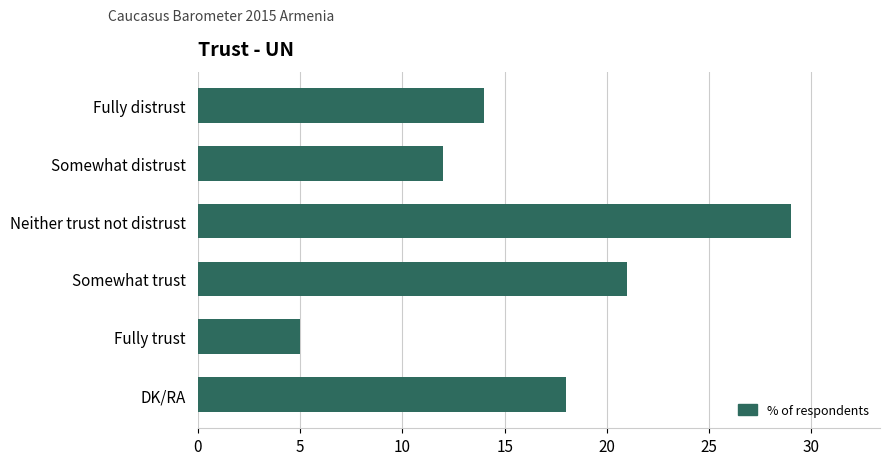

What is the greatest value displayed?

29